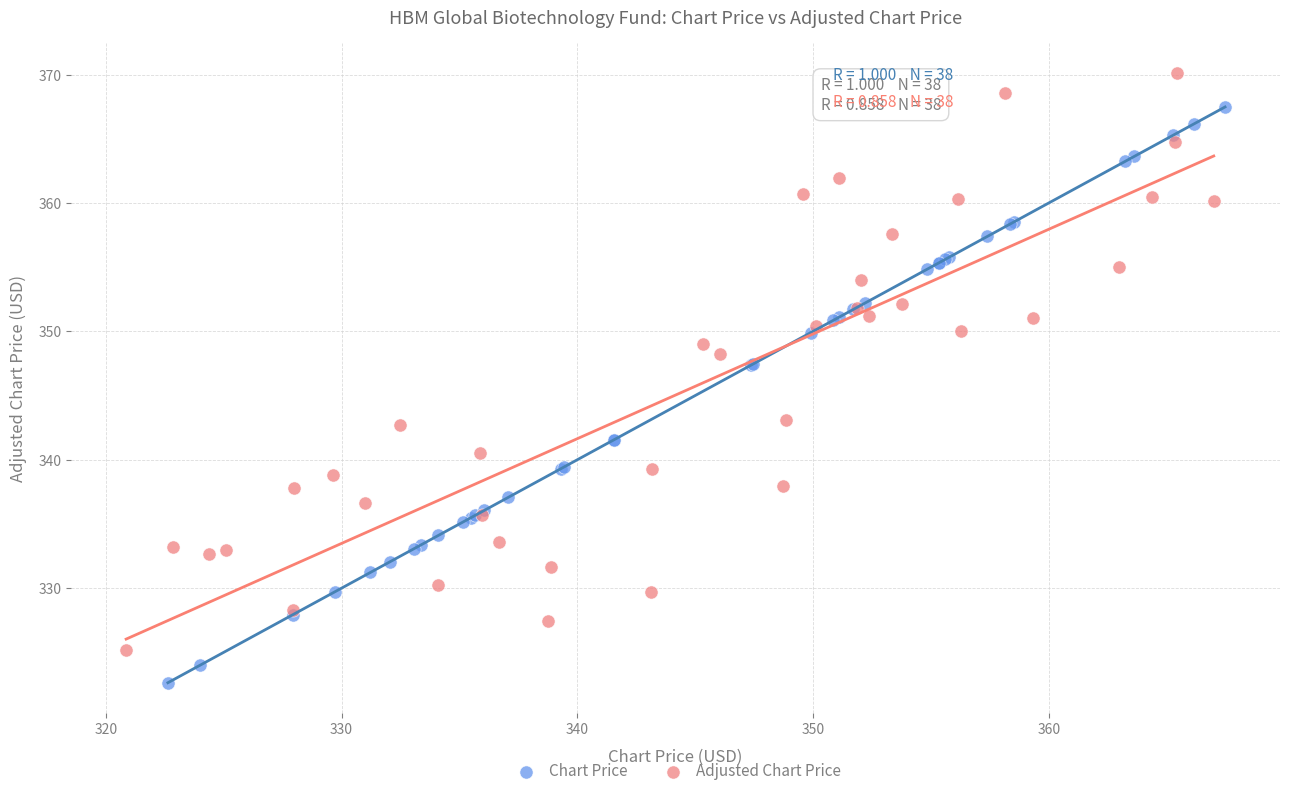

What are all the series names shown in the legend?

Chart Price, Adjusted Chart Price